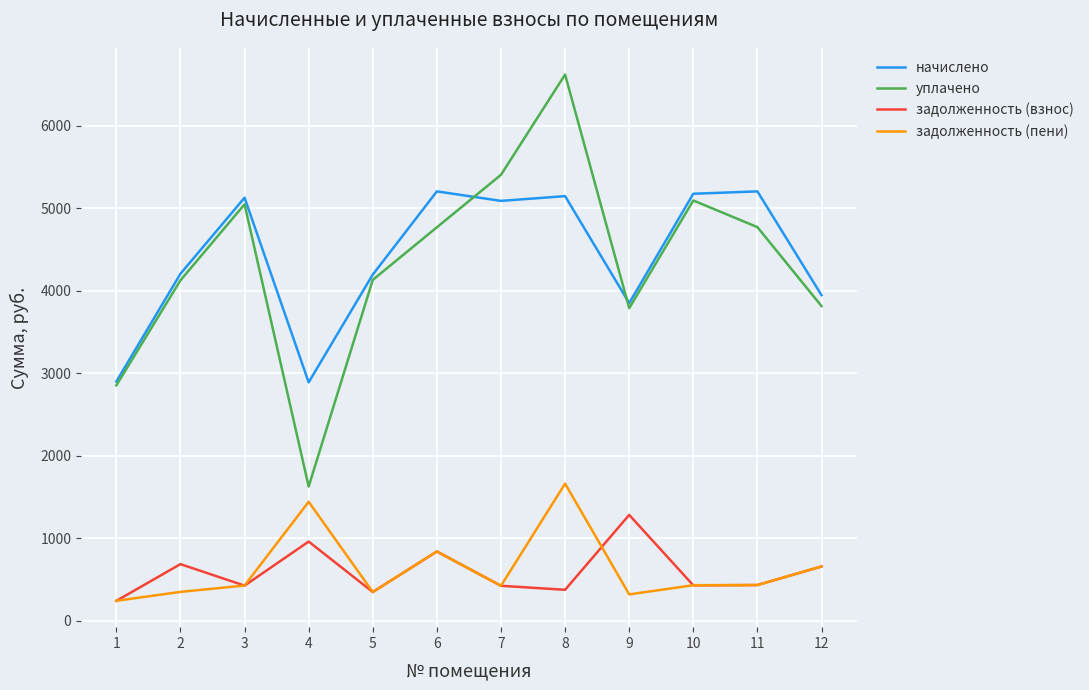

What is the highest value of the задолженность (пени) series?

1662.0